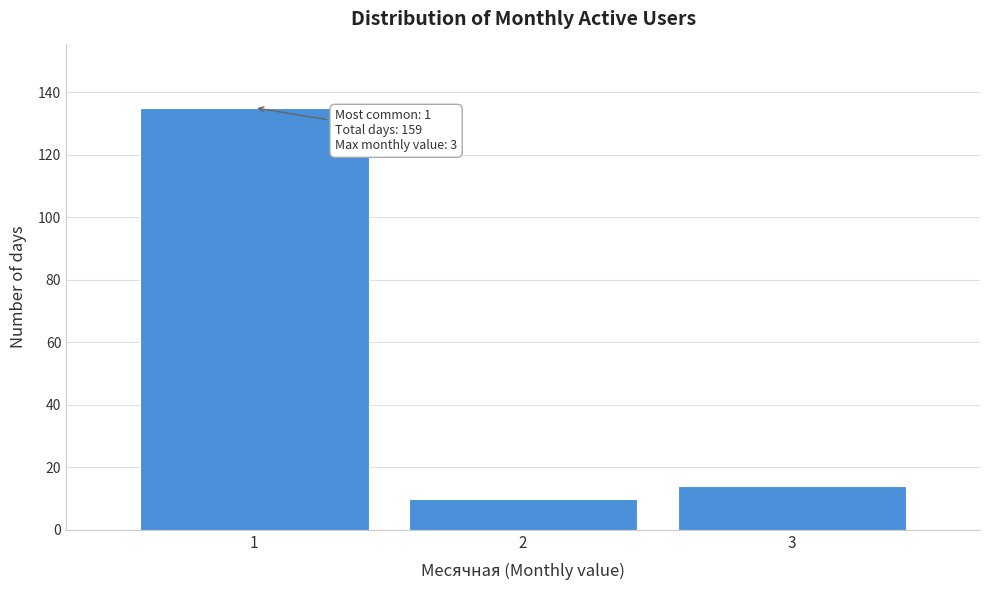

Reading right to left, transcribe all the data shown in this chart.

3=14	2=10	1=135